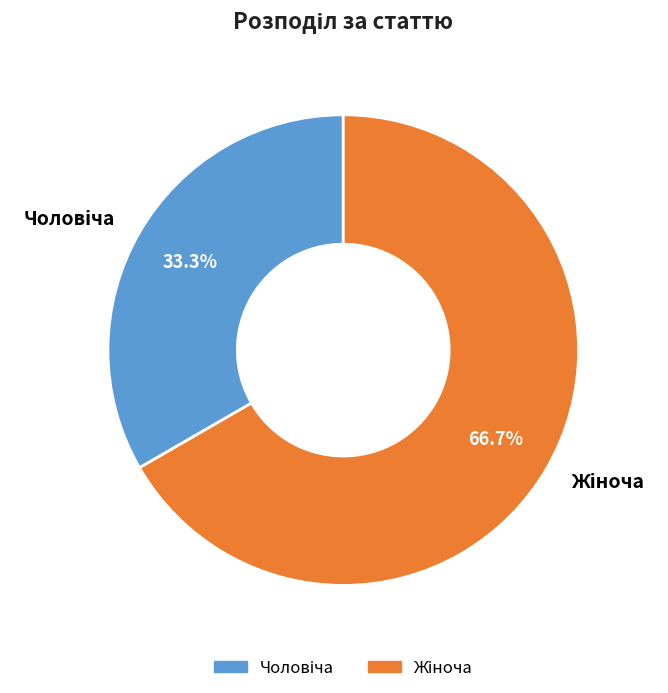

Is there a majority slice in this chart?

Yes